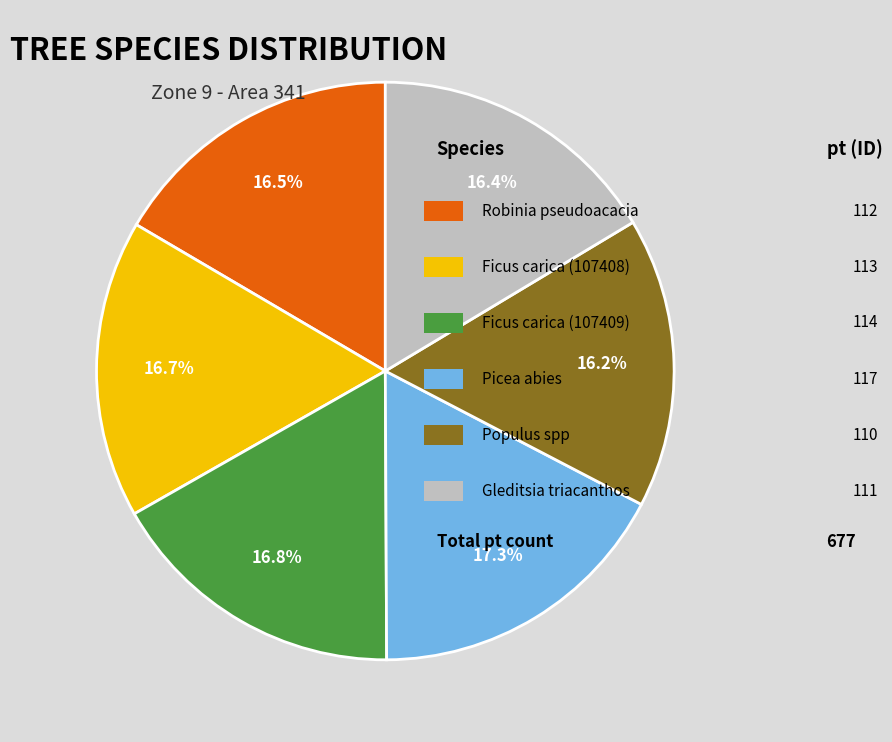

Is there a majority slice in this chart?

No